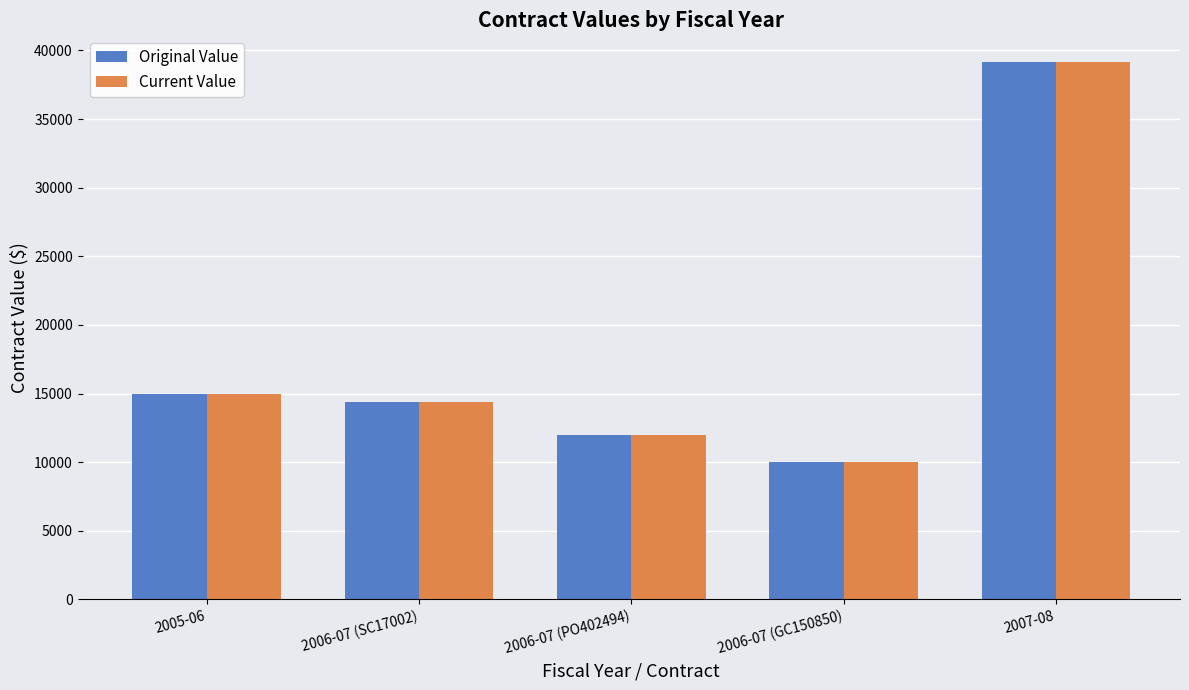

What is the difference between the maximum and second lowest values in the Original Value series?

27168.0